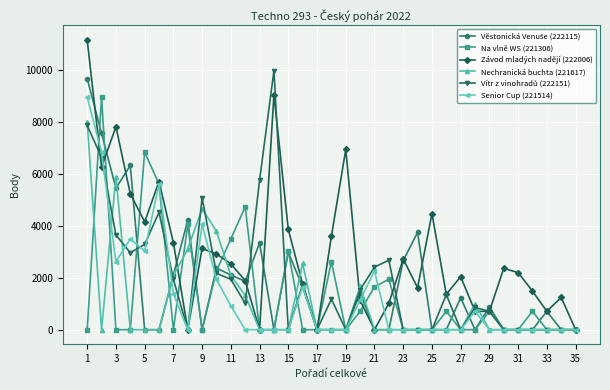

Which series has the largest range (max minus min)?

Závod mladých nadějí (222006)